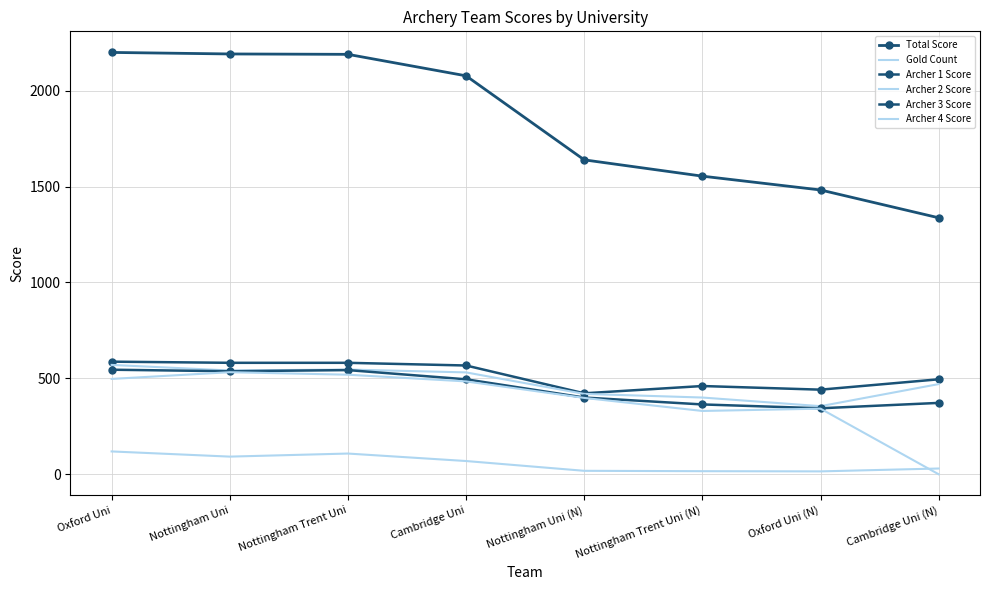

Which series has the largest total across all categories?

Total Score